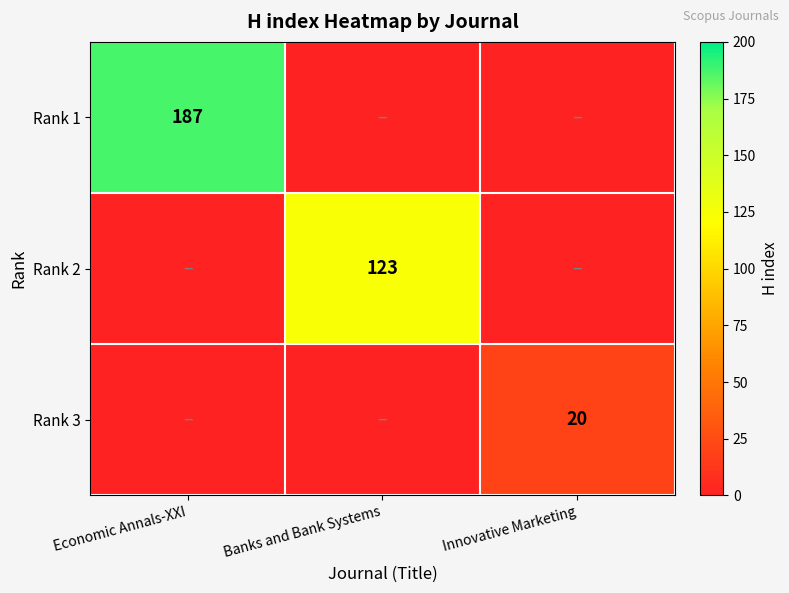

Between Innovative Marketing and Economic Annals-XXI, which is larger?

Economic Annals-XXI